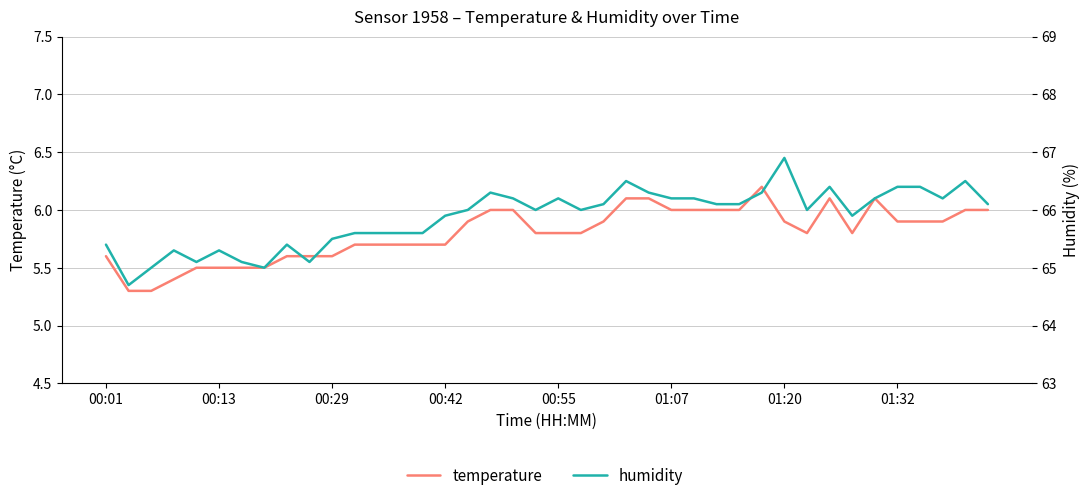

What value does the humidity series have at 00:55?

66.2